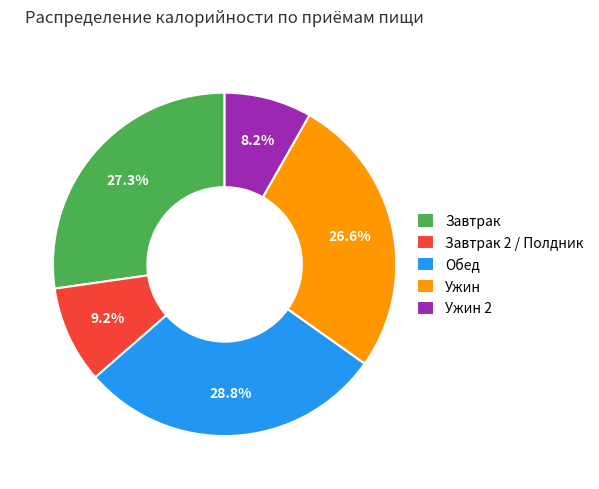

Rank the categories by value from highest to lowest.

Обед, Завтрак, Ужин, Завтрак 2 / Полдник, Ужин 2